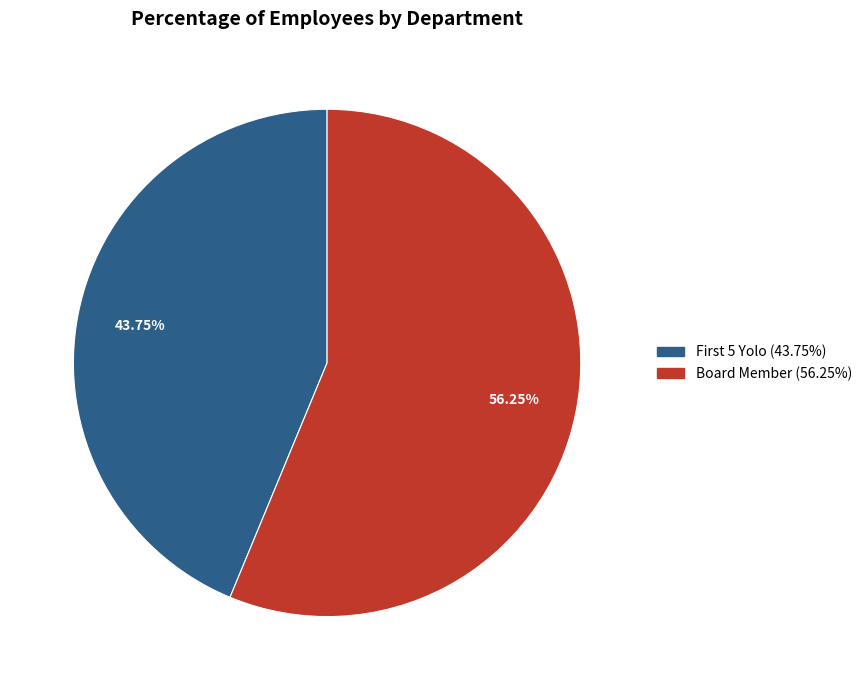

What percentage is the Board Member slice, to the nearest percent?

56%